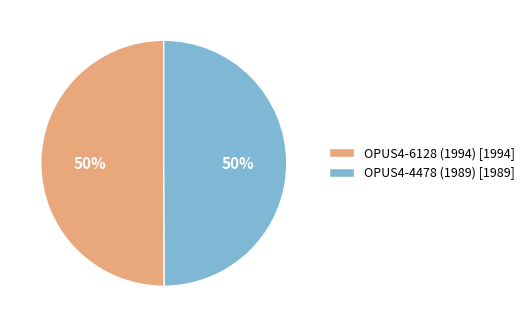

Combined, do OPUS4-6128 (1994) [1994] and OPUS4-4478 (1989) [1989] account for over 50%?

Yes